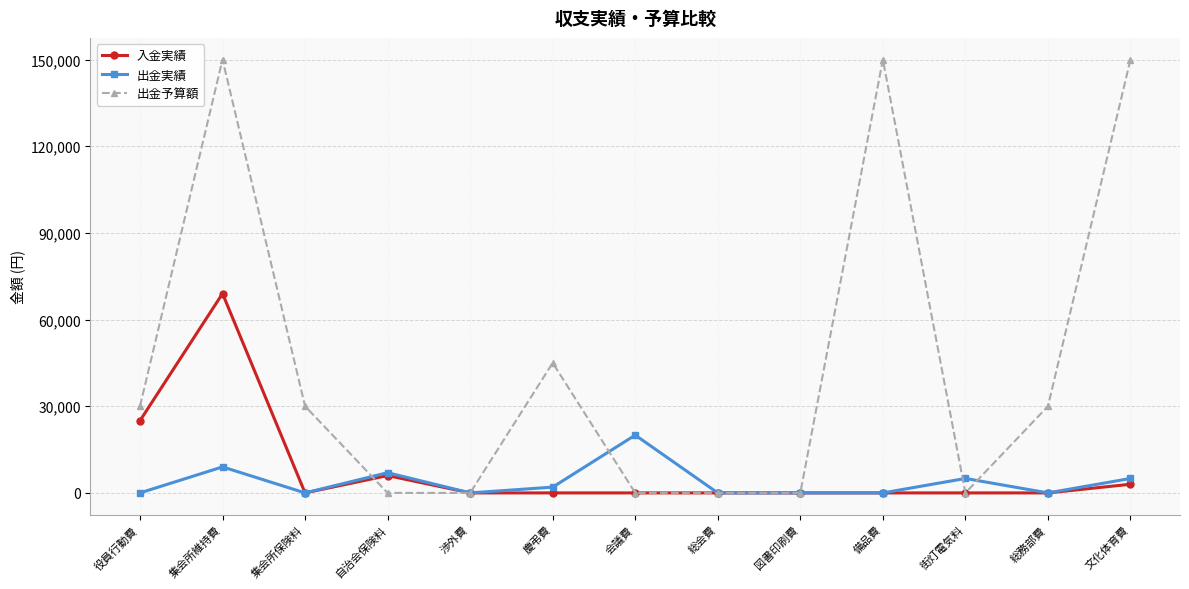

At which label does 入金実績 reach its peak?

集会所維持費